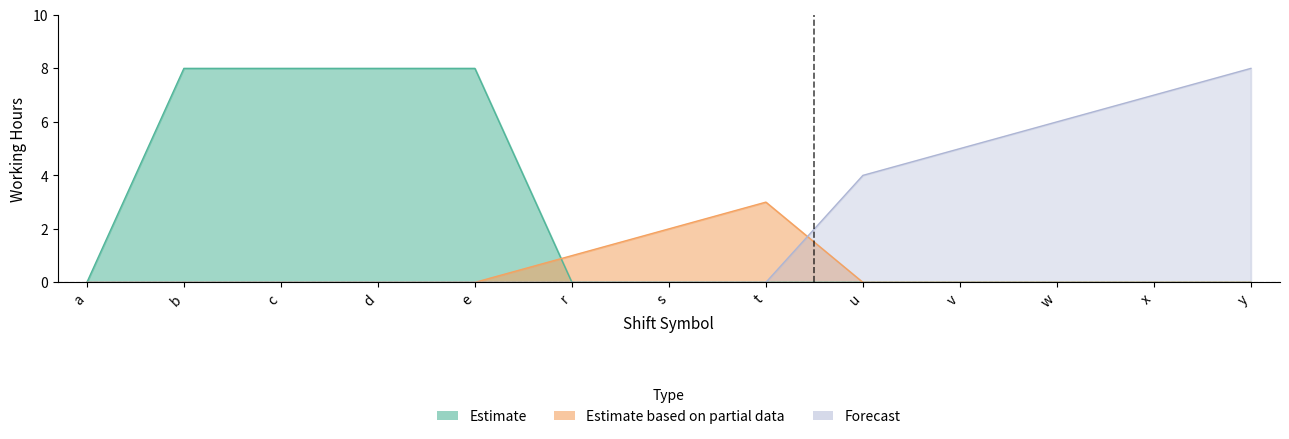

At which category is the sum across all series the highest?

b